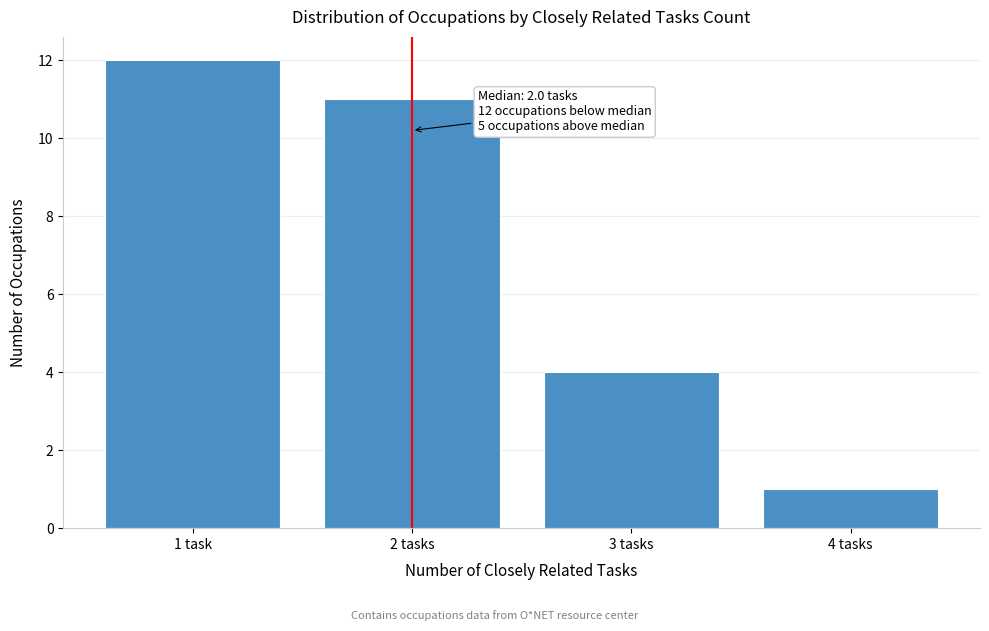

Reading left to right, what are all the values shown in this chart?

12	11	4	1